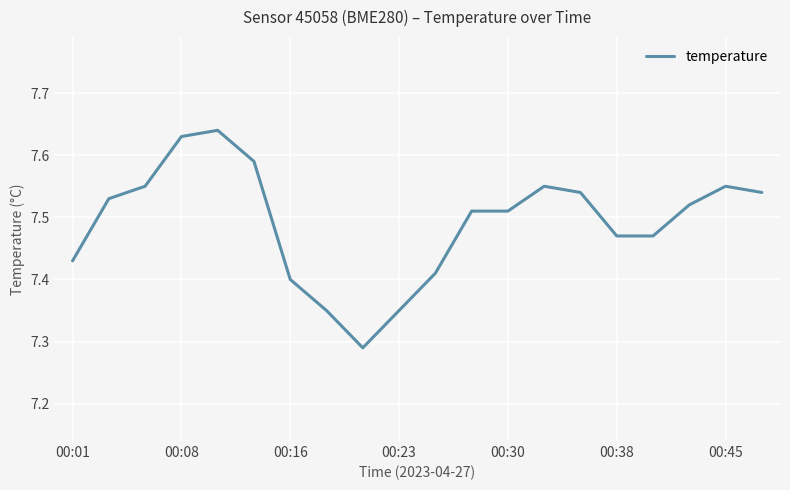

What is the greatest value displayed?

7.6